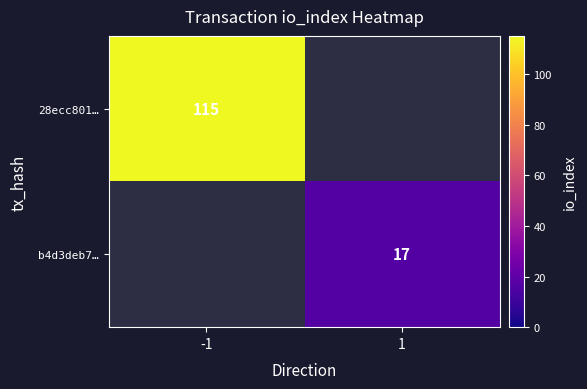

How many series are shown in this chart?

2